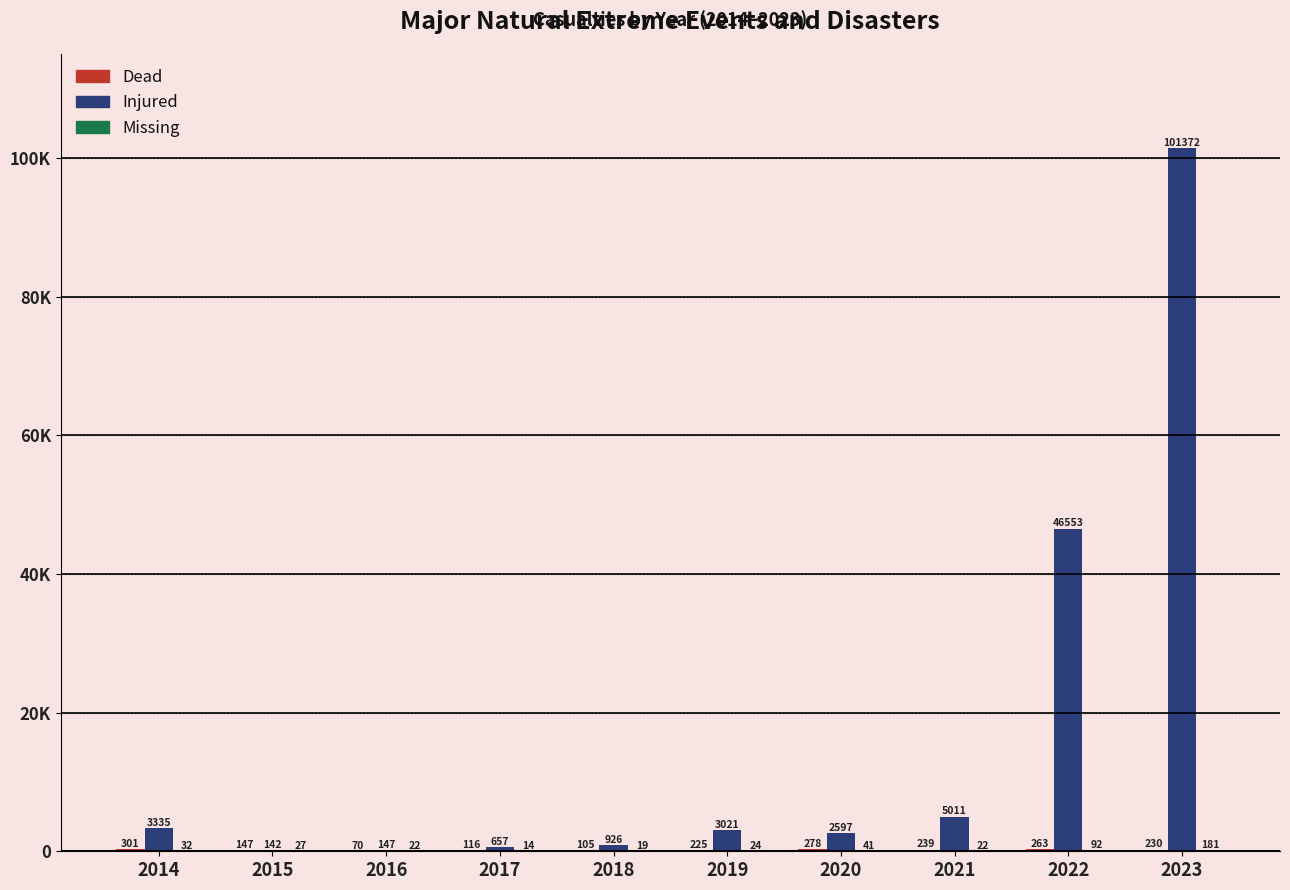

True or false: Injured has a value of 5658 at 2014.

False